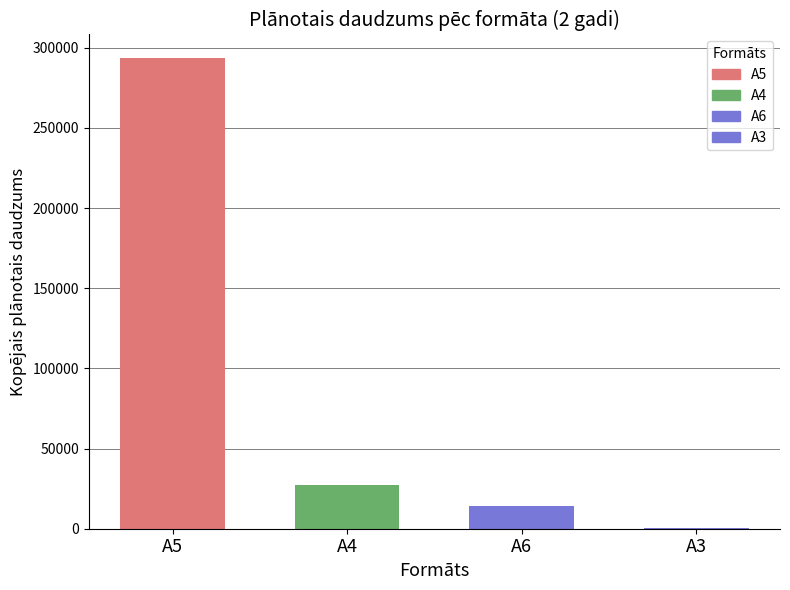

At which category is the sum across all series the highest?

A5